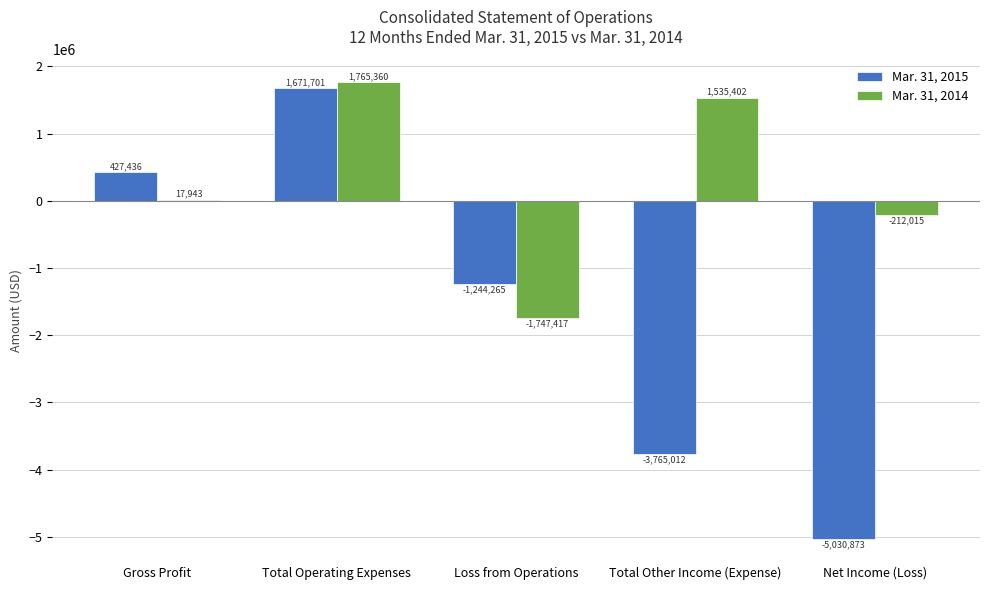

What is the maximum value shown in the chart?

1765360